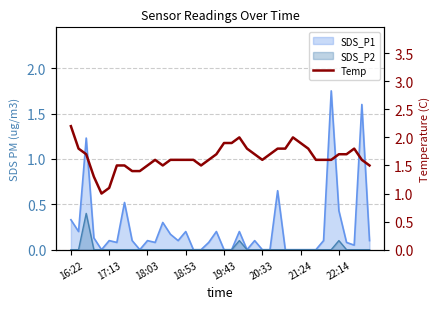

True or false: the data shows 0.5 at 22.

False